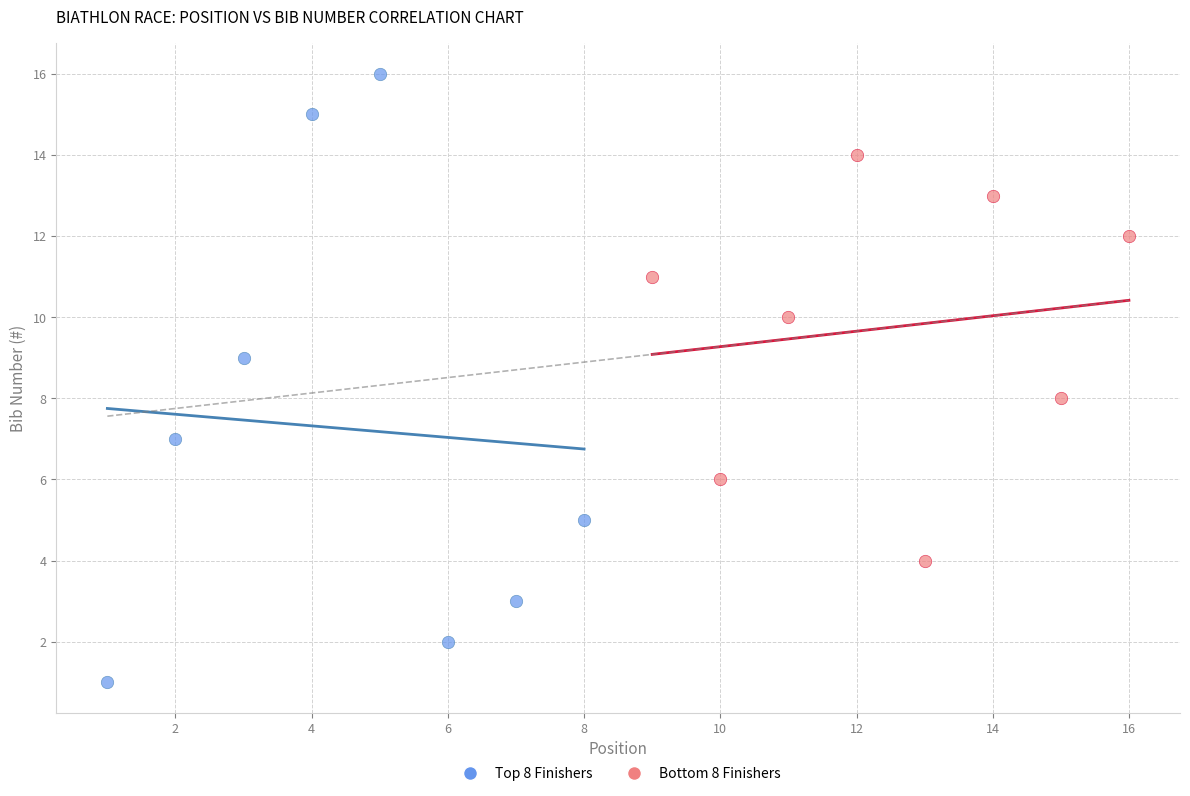

Which series reaches the maximum Y coordinate?

Top 8 Finishers